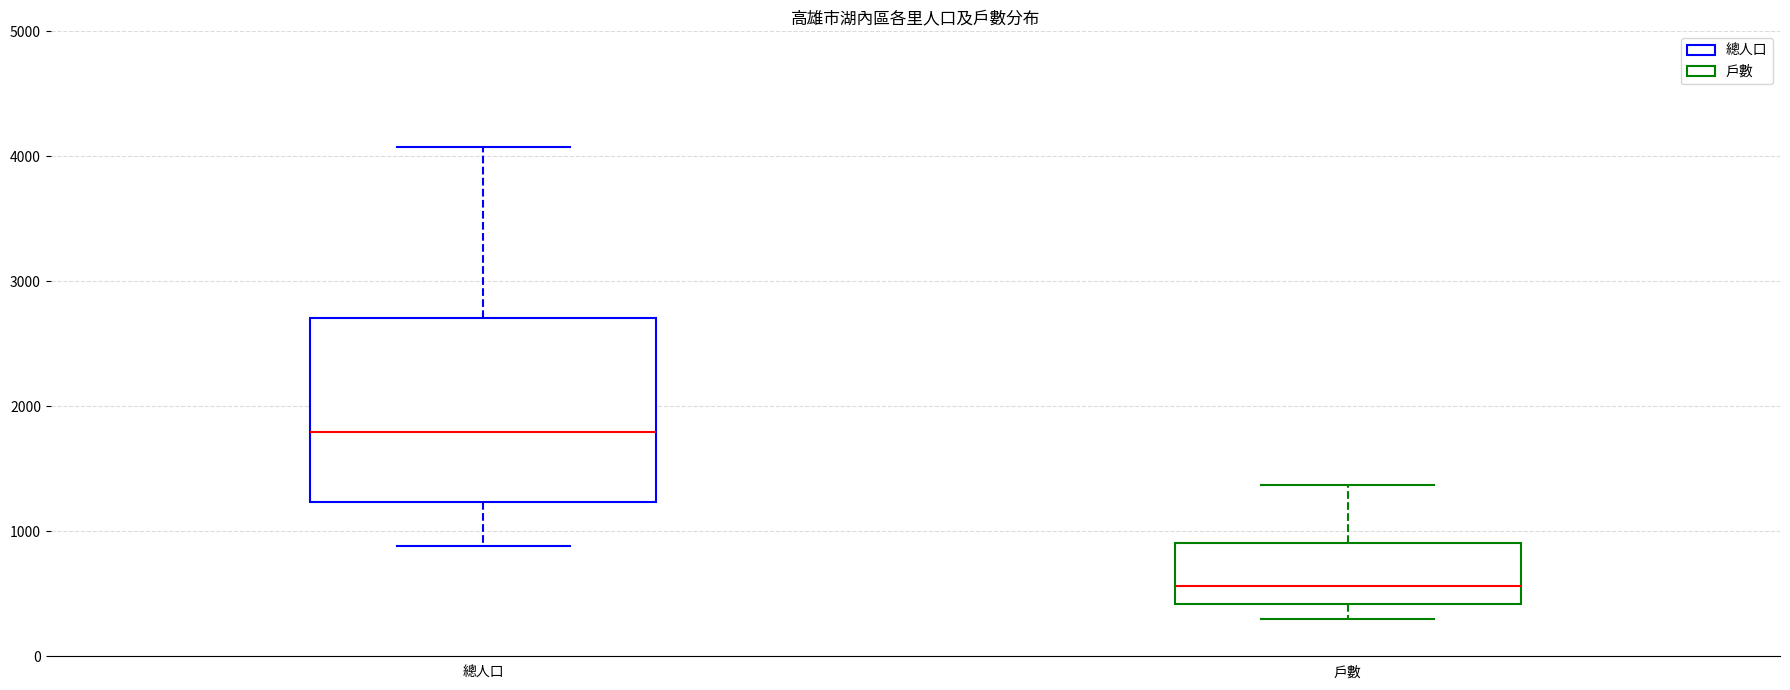

Reading left to right, transcribe this box plot: for each box, give where its median line is, the range the box spans, and where its two whiskers end, as read against the y-axis. The values are not printed on the chart, so give them approximately, as read against the axis.

總人口: median 1800, box 1200 to 2700, whiskers 900 to 4100
戶數: median 600, box 400 to 900, whiskers 300 to 1400